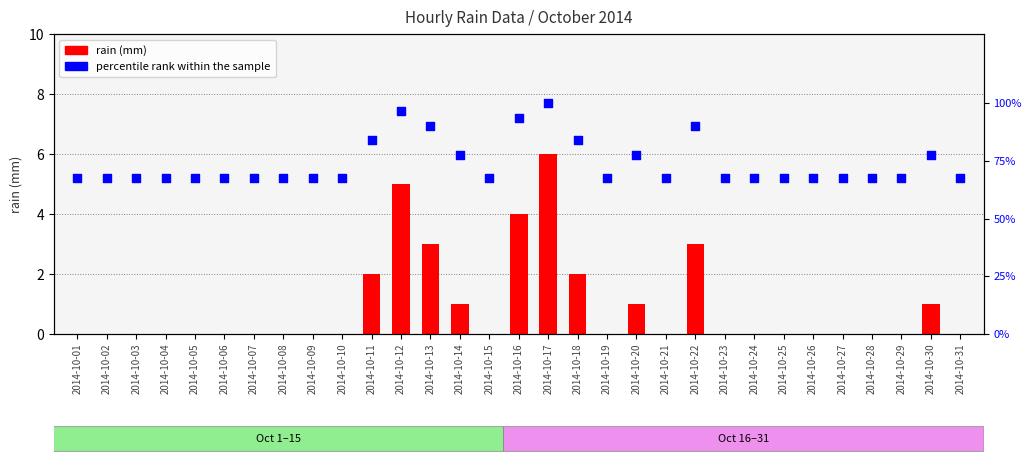

Which series has the largest total across all categories?

percentile rank within the sample